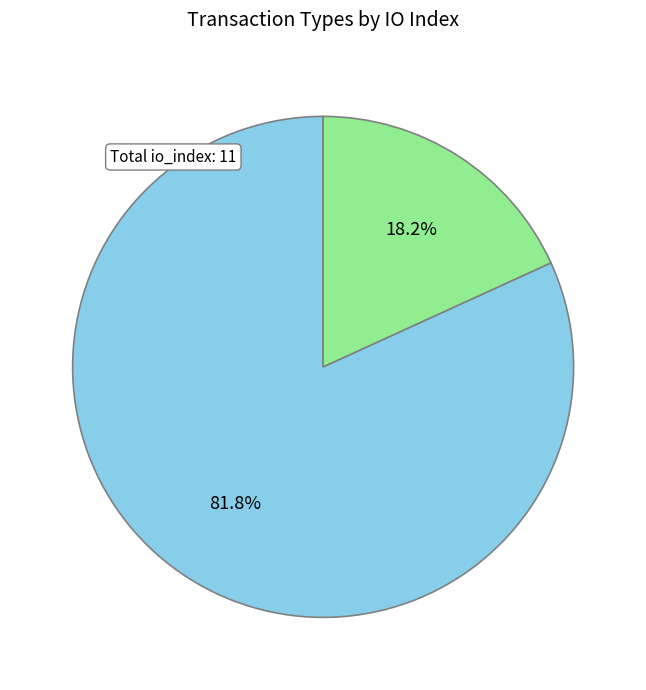

What percentage is the Vote slice, to the nearest percent?

18%